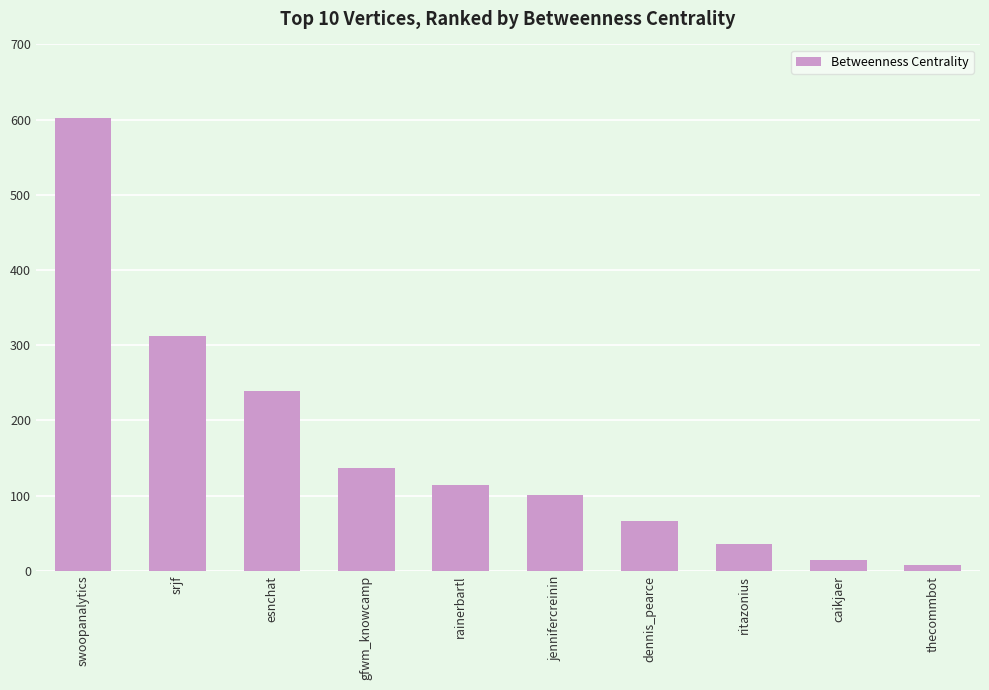

The value at srjf is 552.7. True or false?

False